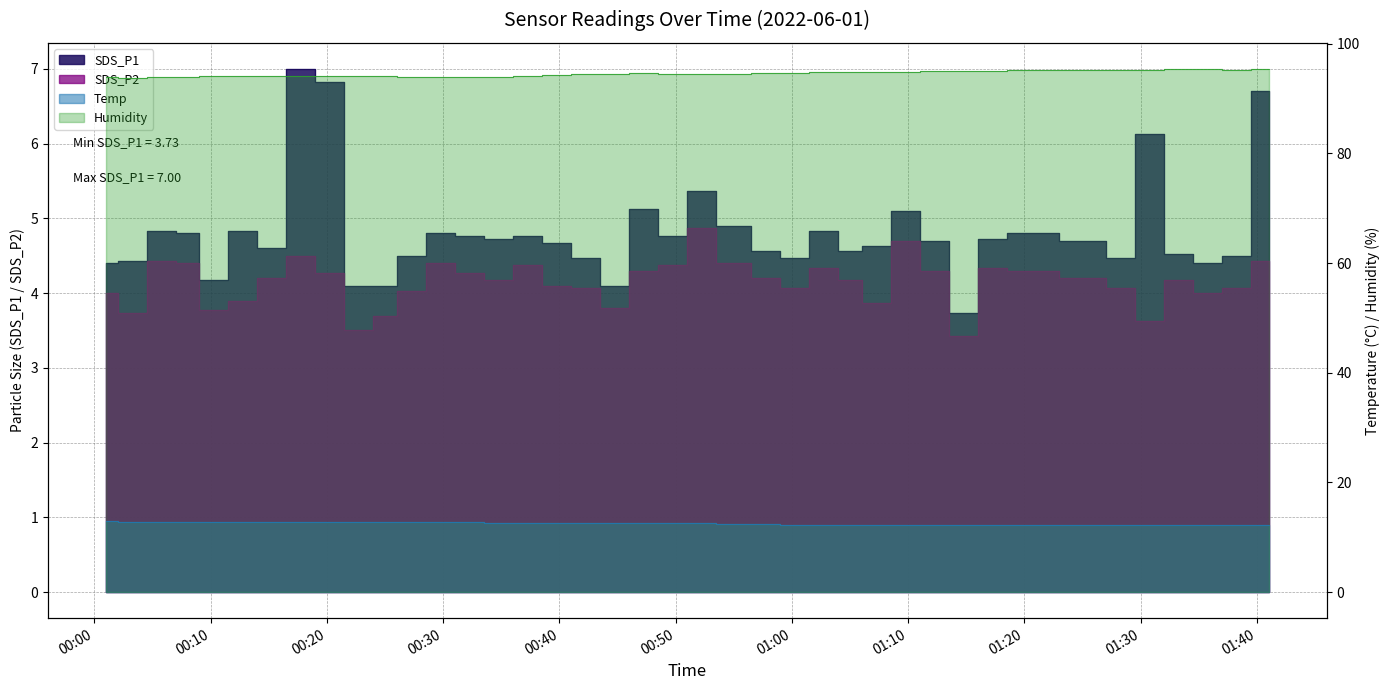

Which series changed the most between 2022/06/01 00:52 and 2022/06/01 01:00?

SDS_P1